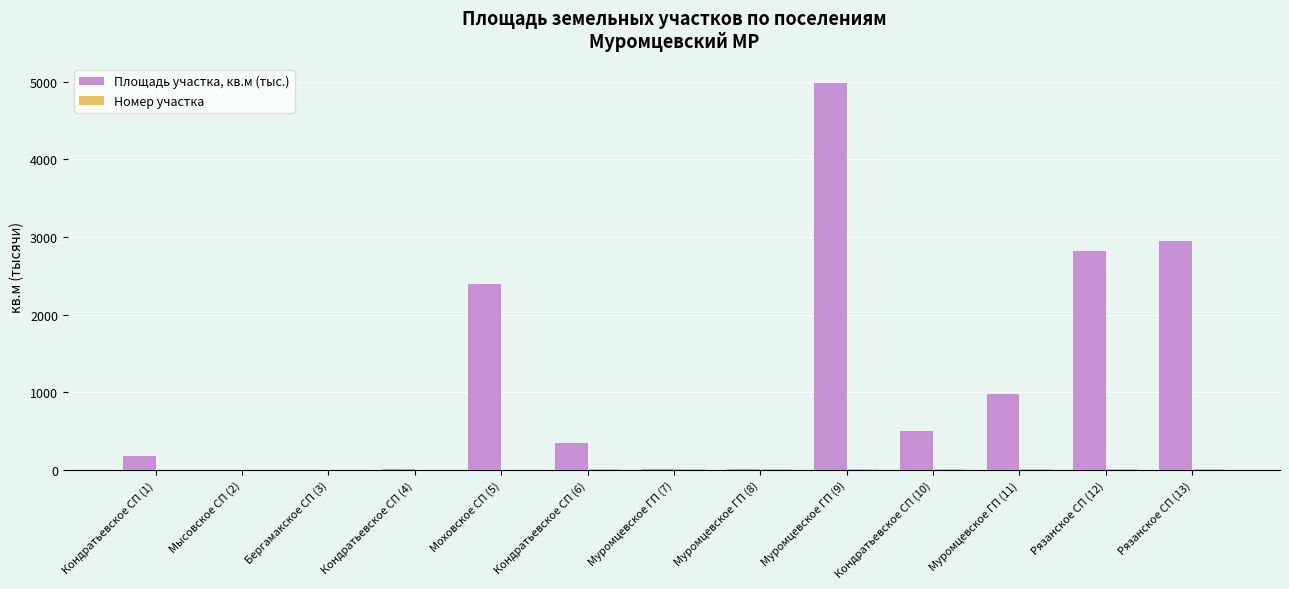

Where is Площадь участка, кв.м (тыс.) nearest to the value 2490?

Моховское СП (5)